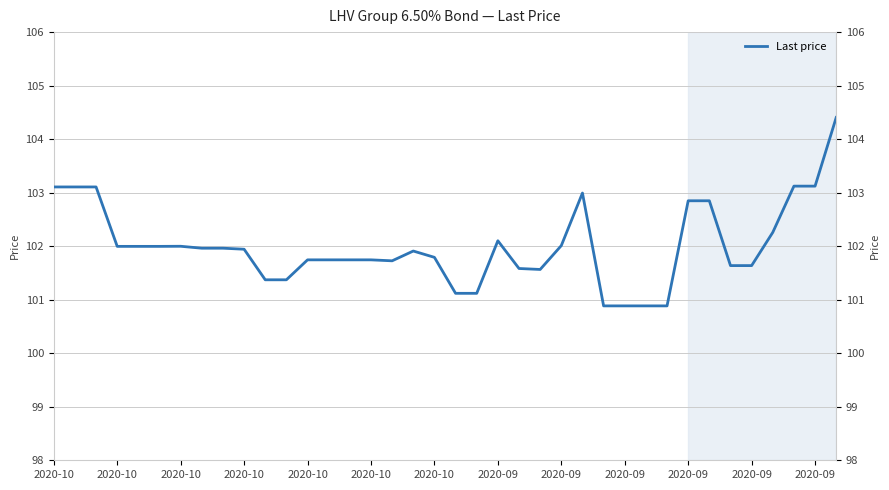

What is the sum of all values?

3876.2